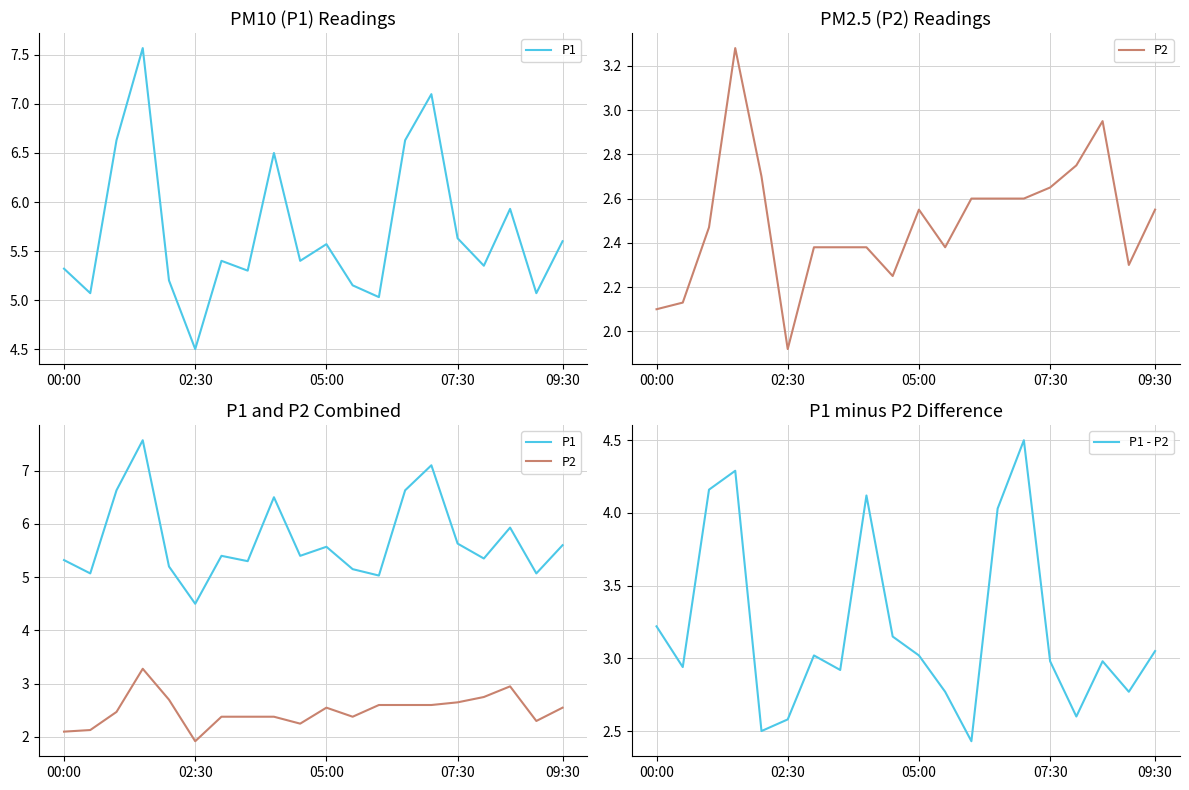

True or false: P1 - P2 and P1 intersect in this chart.

False